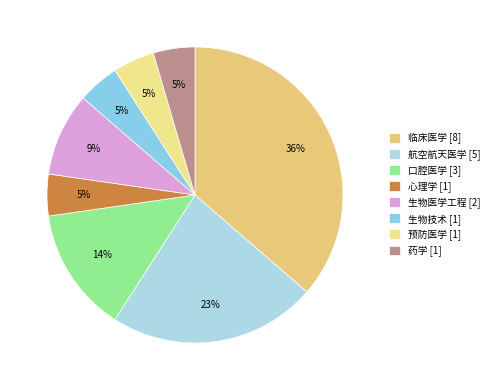

Which category has the biggest portion of the pie?

临床医学